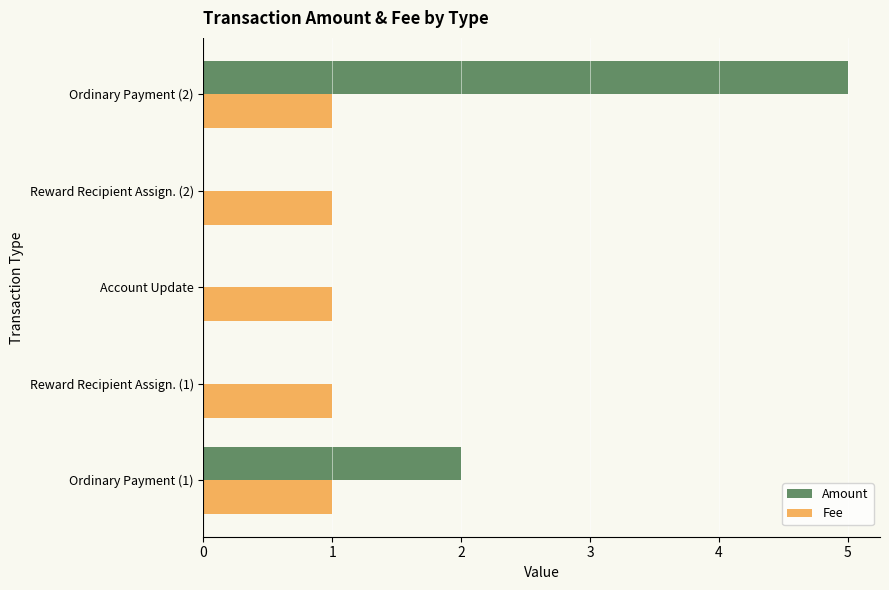

The value of Fee at Reward Recipient Assign. (2) is 1.0. True or false?

True